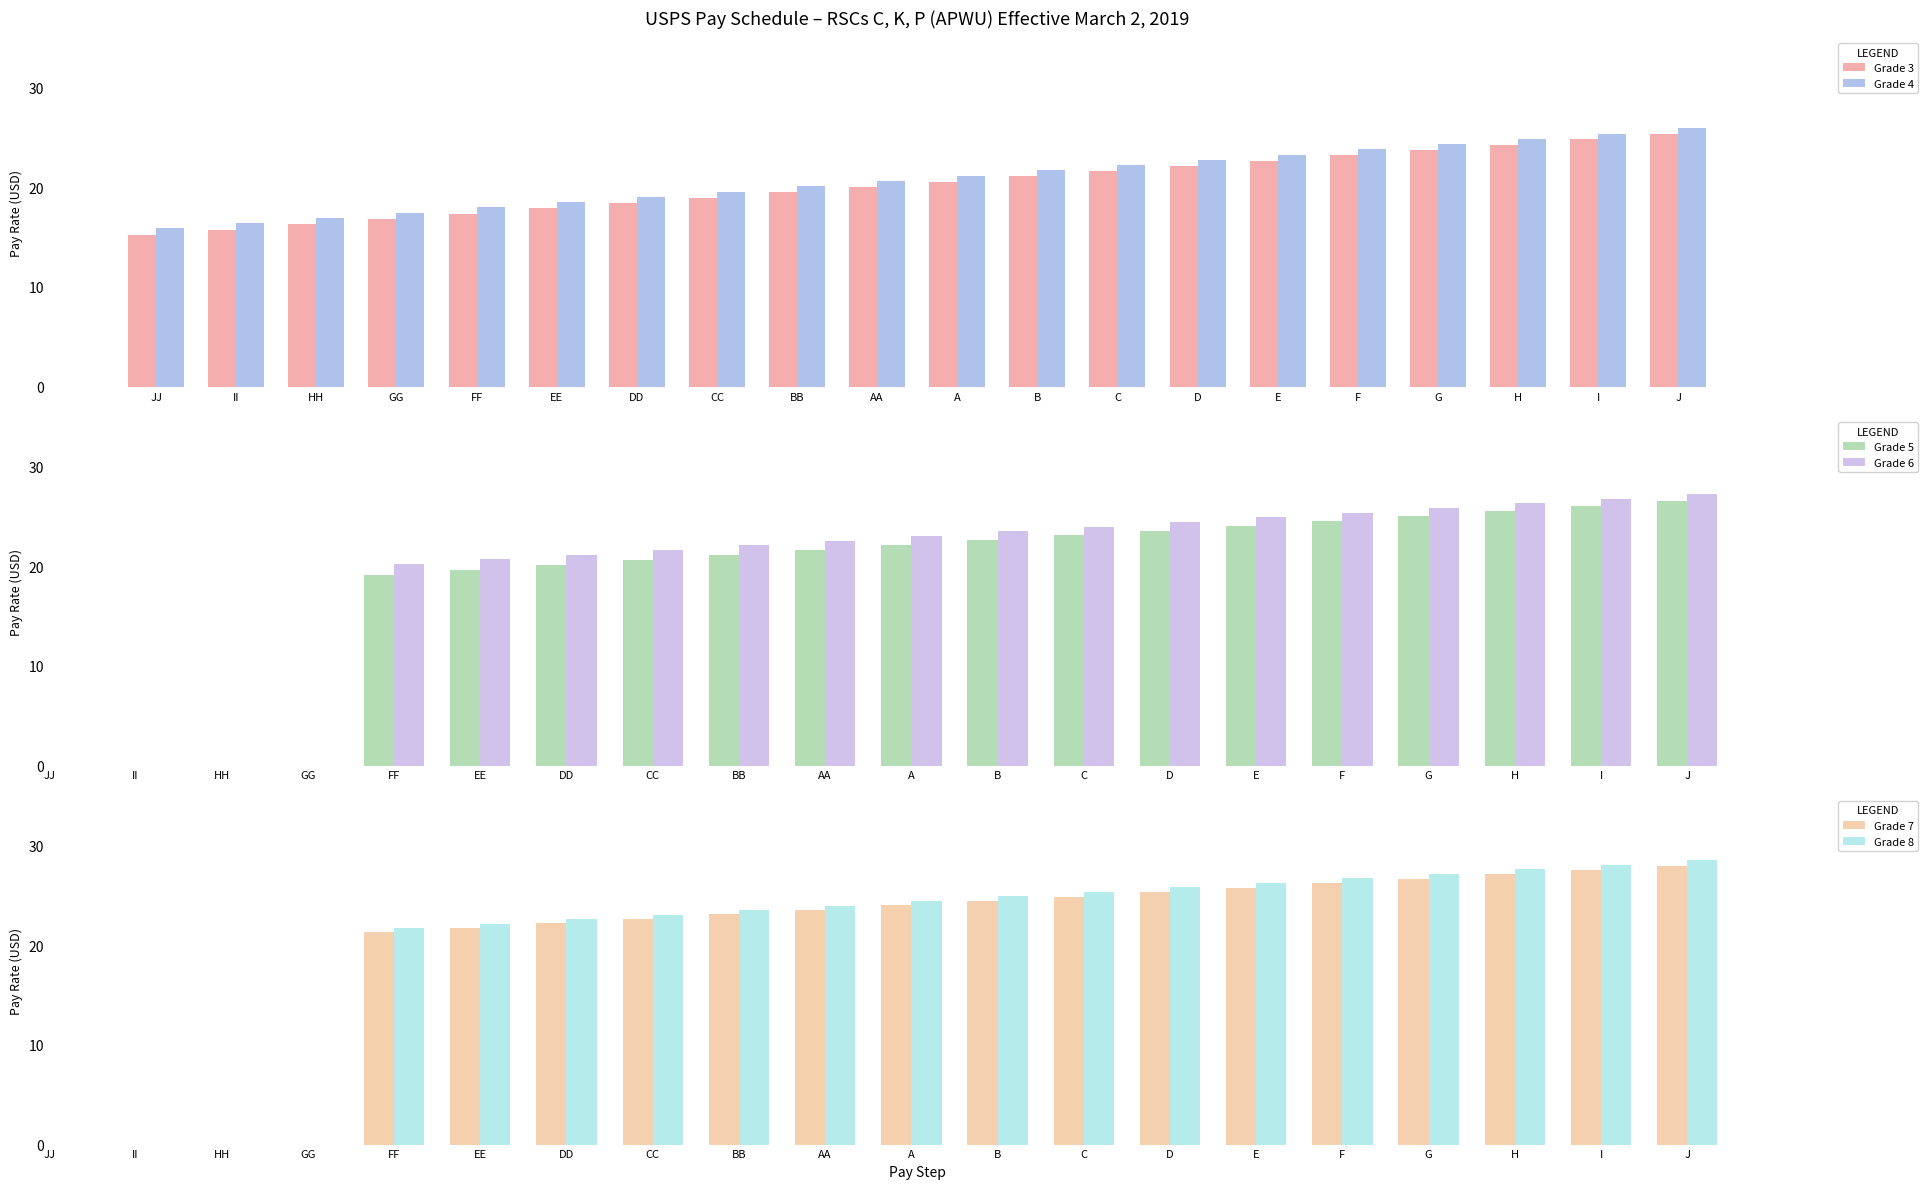

What is the maximum value for Grade 4?

25.9